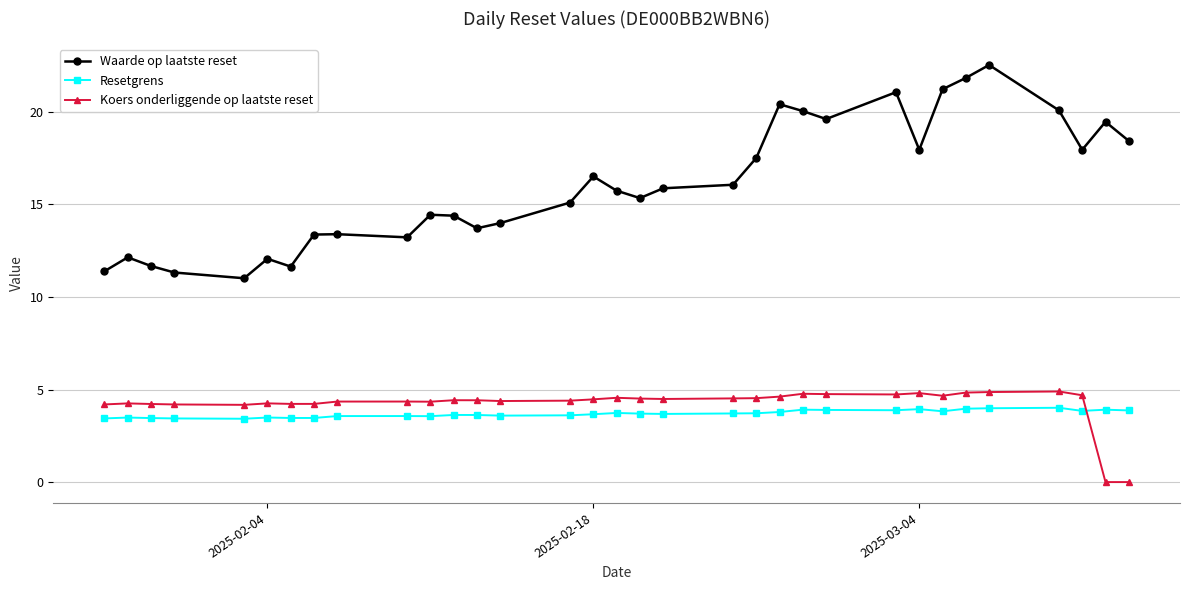

True or false: Resetgrens has more than 1 interior local peaks.

True